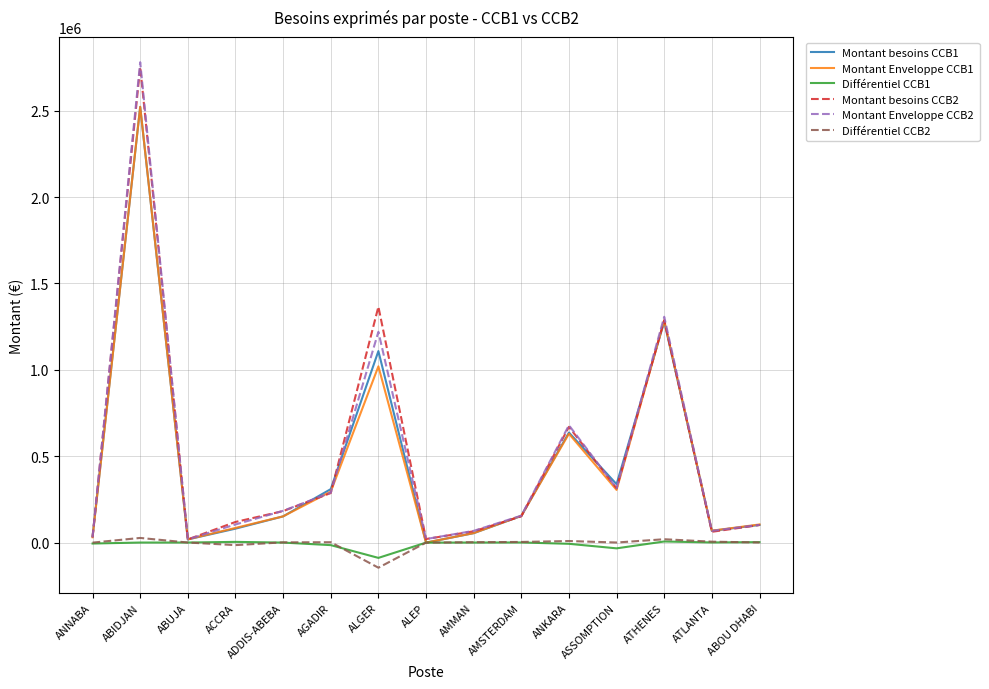

What is the smallest value displayed?

-145199.5